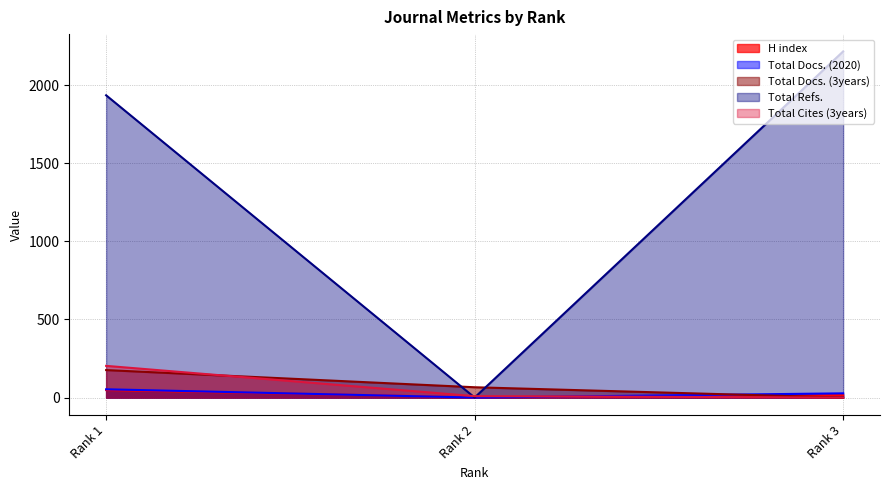

How many lines are shown in the chart?

5